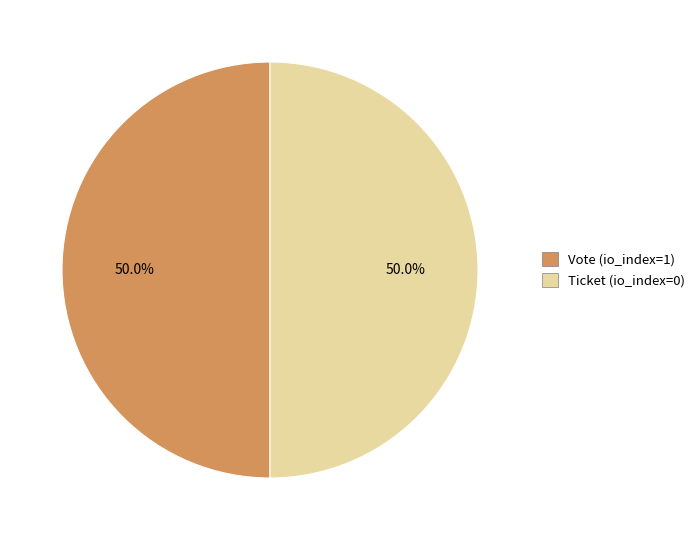

The Ticket (io_index=0) slice represents 10% of the pie. True or false?

False